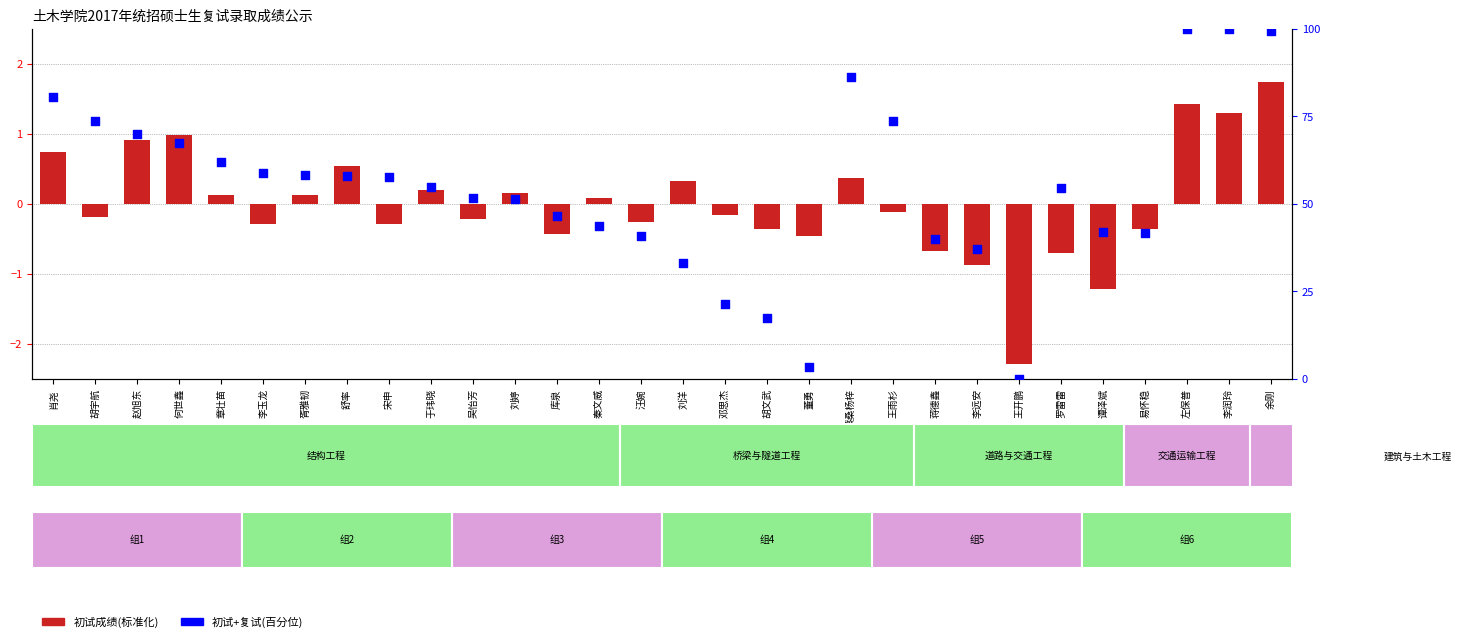

Which series has the largest total across all categories?

初试+复试(百分位)